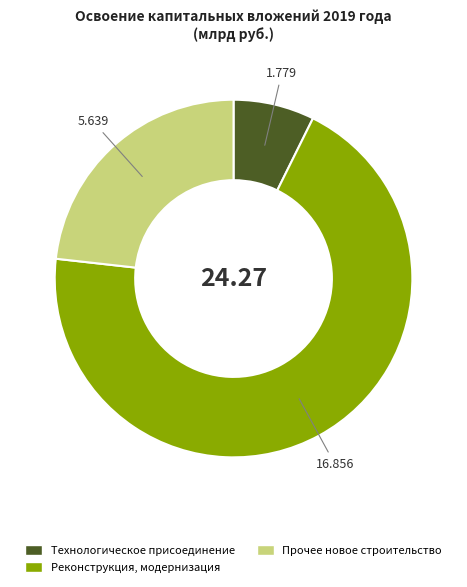

Does any single category account for the majority?

Yes